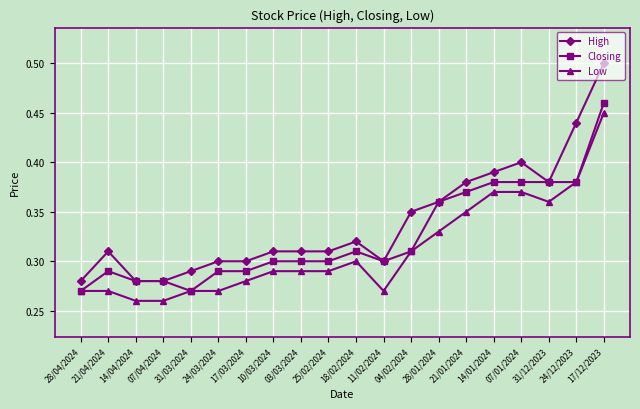

True or false: High has a value of 0.3 at 17/03/2024.

True